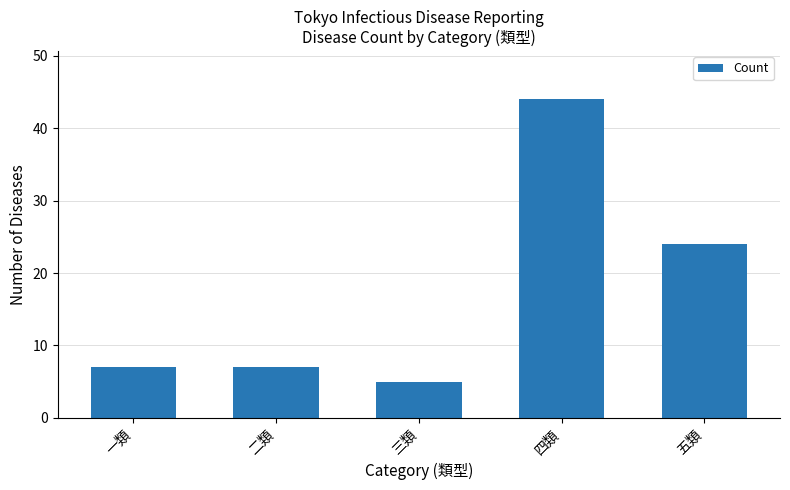

What is the maximum value shown in the chart?

44